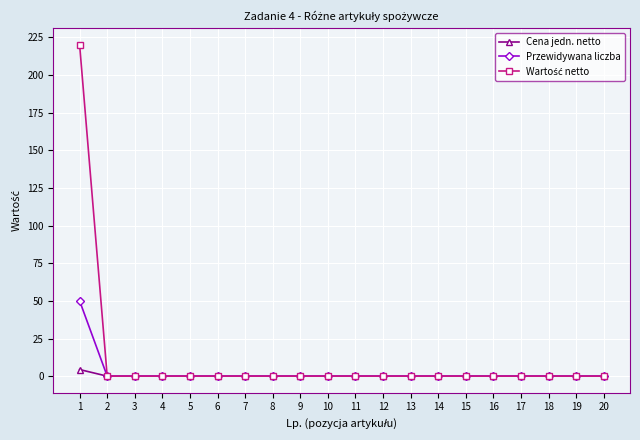

At which category is the sum across all series the highest?

1